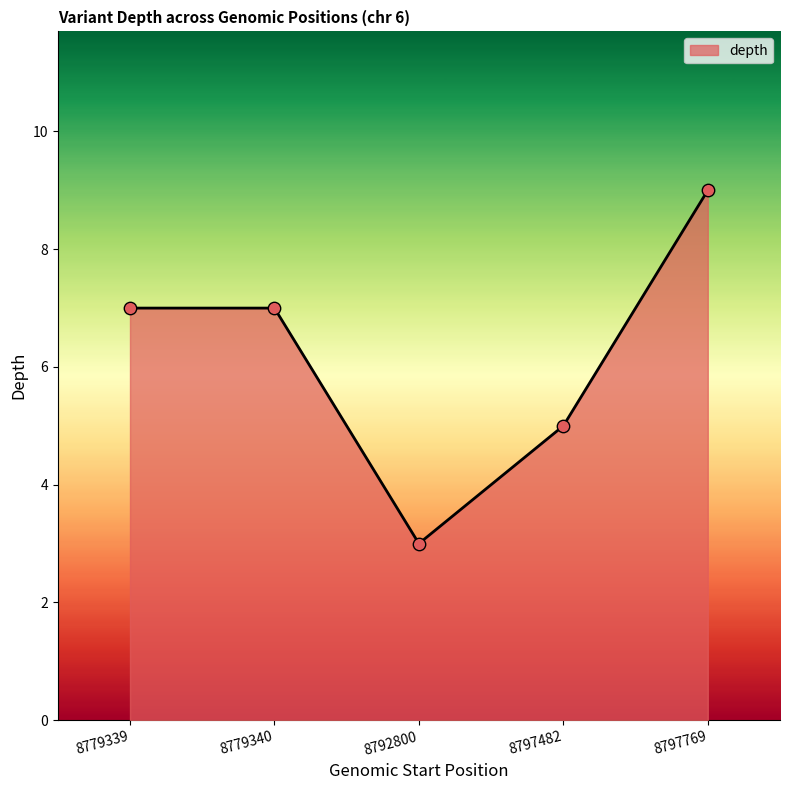

What is the change in value from 8779339 to 8797769?

+2